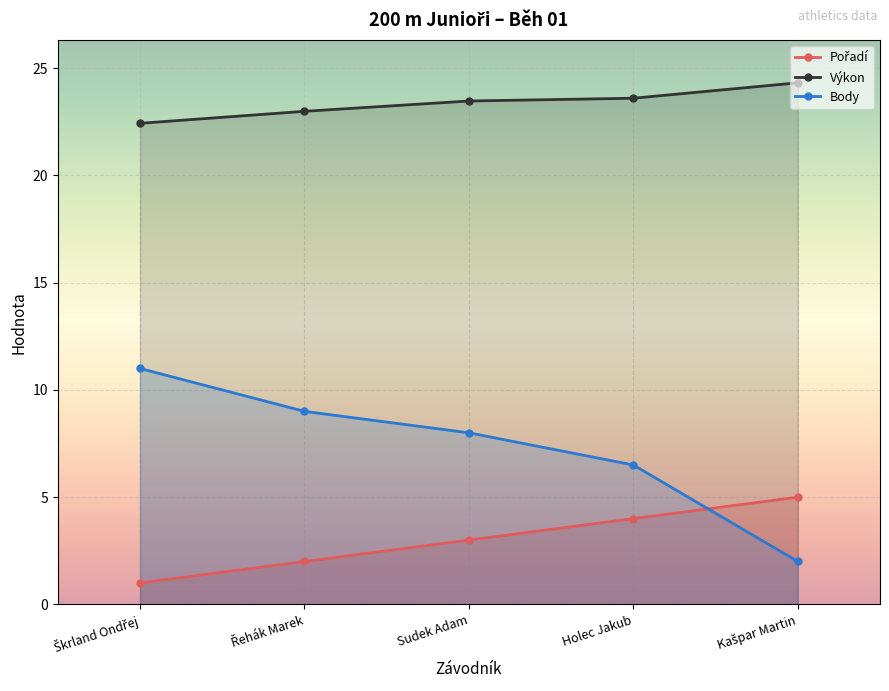

How many categories are shown in the chart?

5